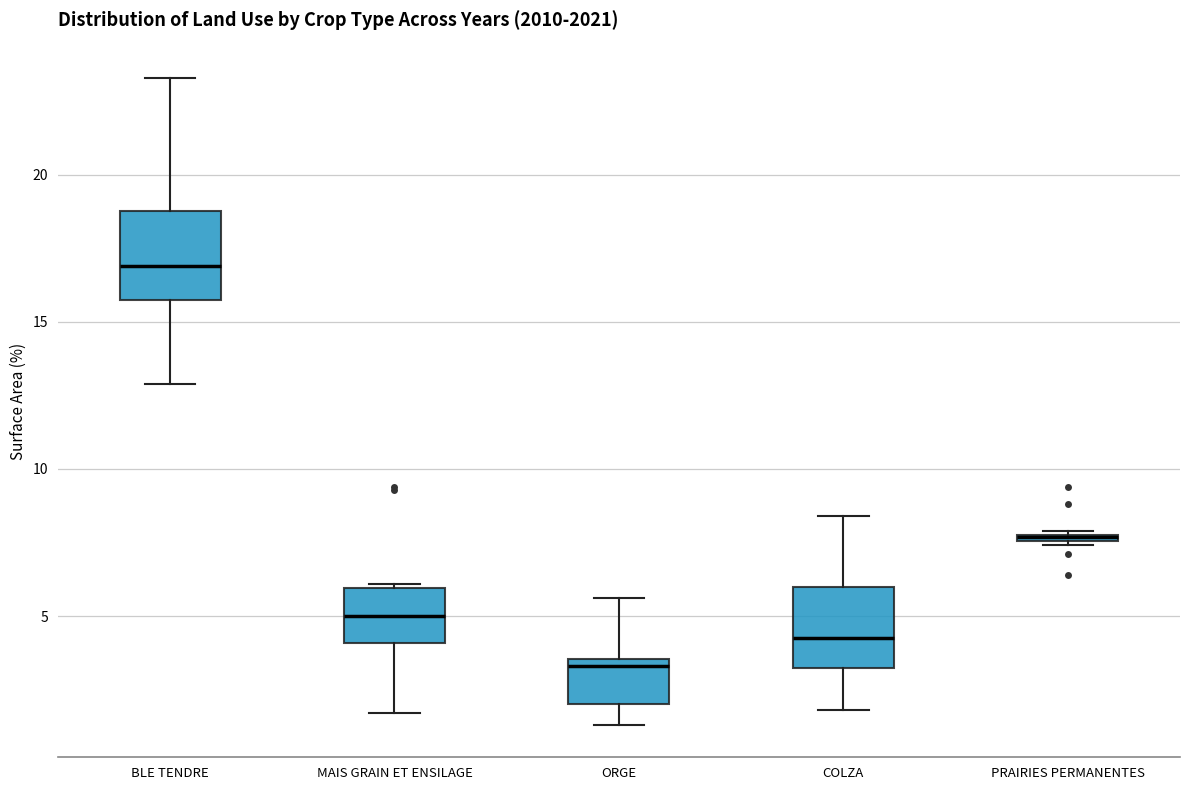

Where is the lower edge of the box for BLE TENDRE on the y-axis? The values are not printed on the chart, so give them approximately, as read against the axis.

16.0